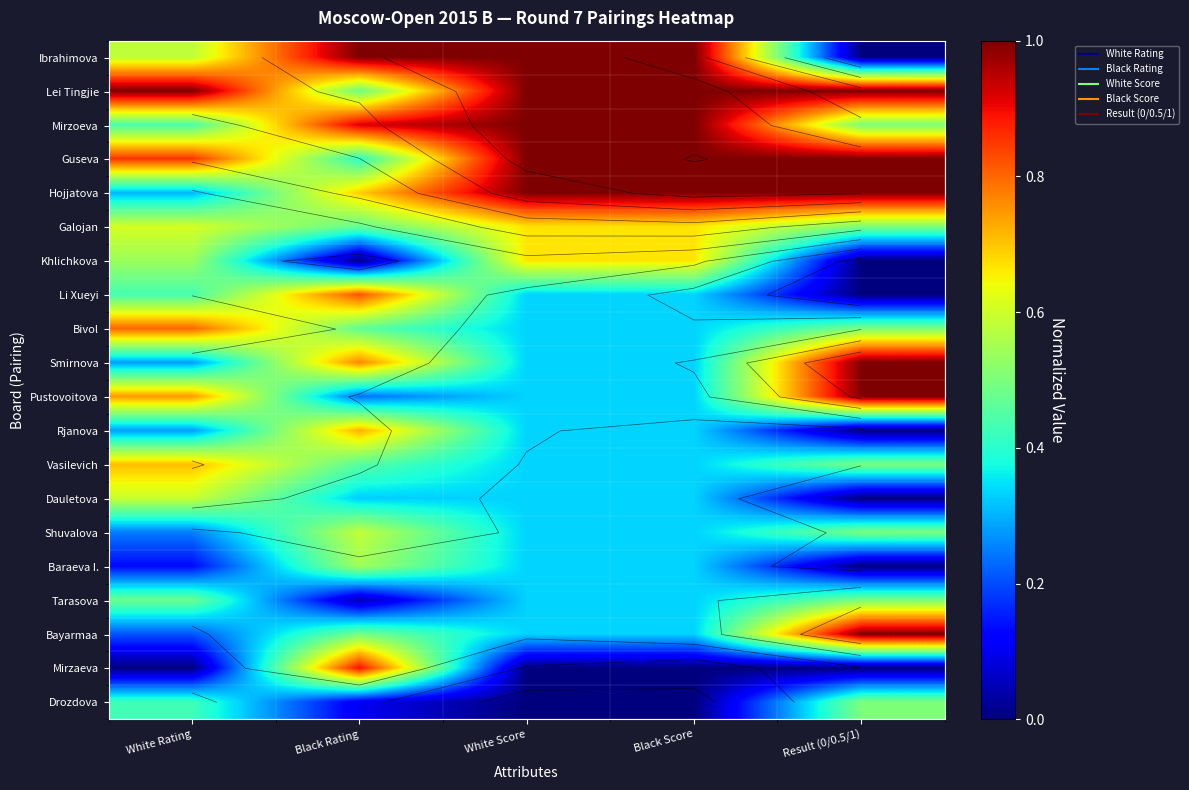

At how many categories does at least one series exceed 0?

5